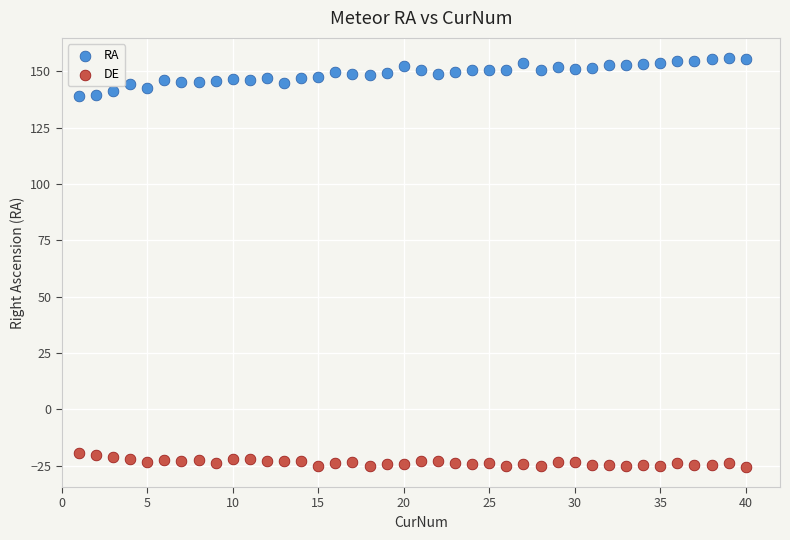

Which series reaches the minimum Y coordinate?

DE